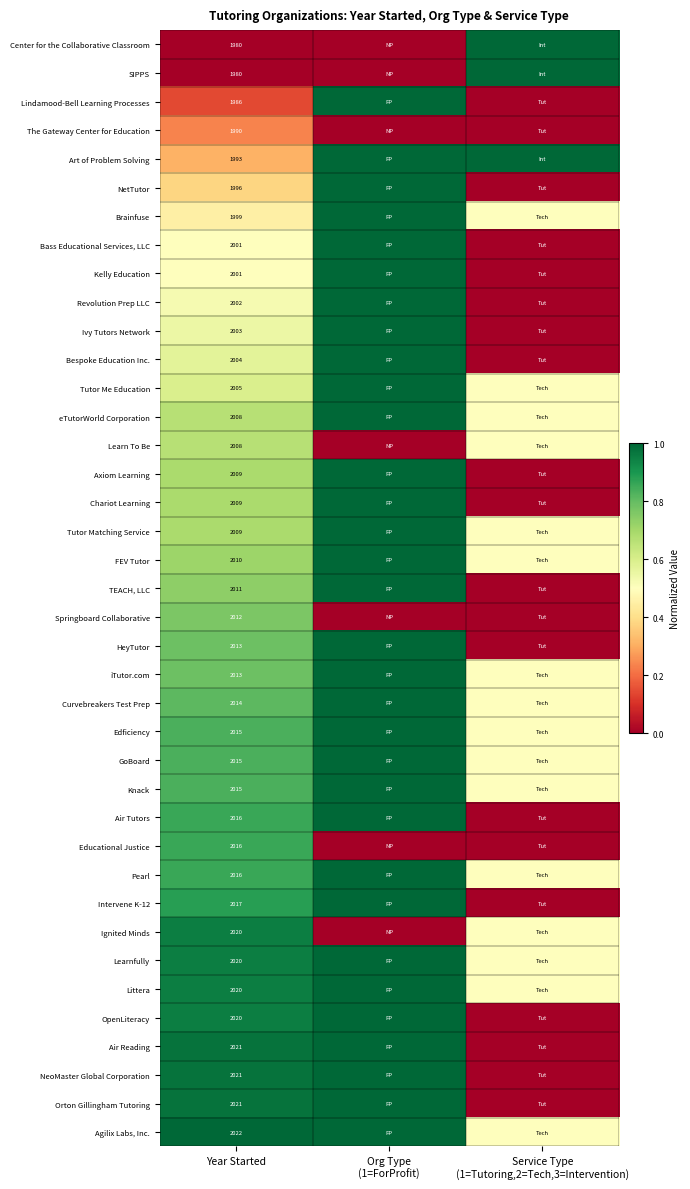

What is the difference between the highest and lowest values at Year Started?

42.0